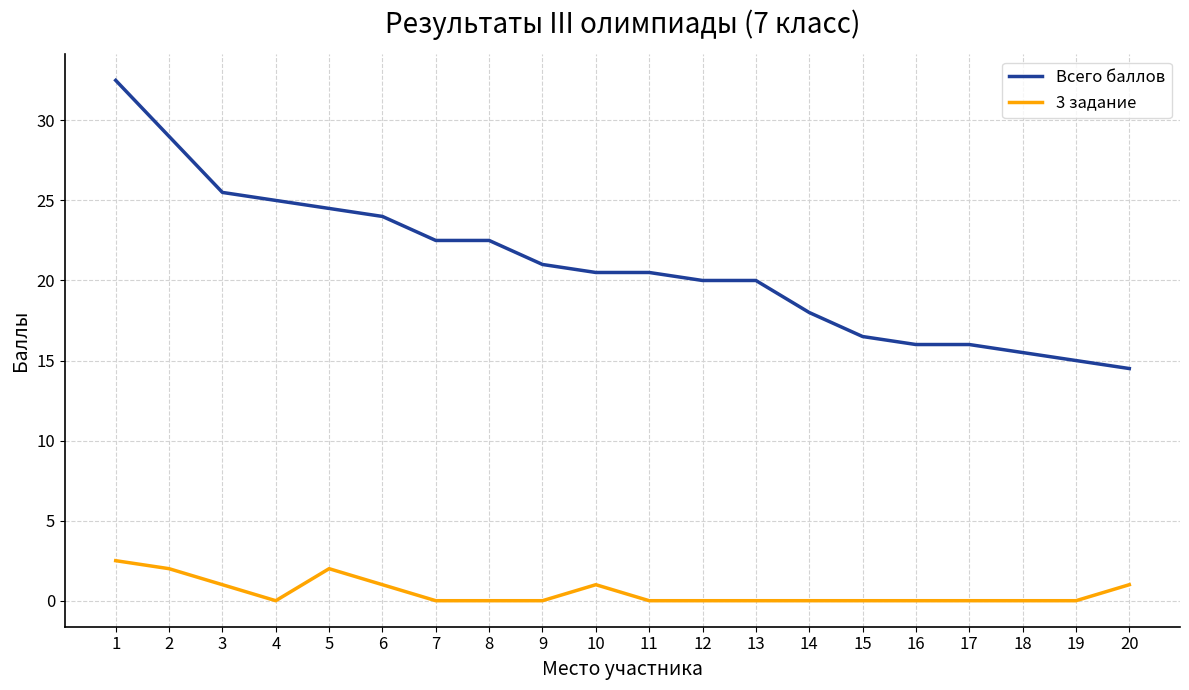

What is the difference between the maximum and minimum values in the Всего баллов series?

18.0